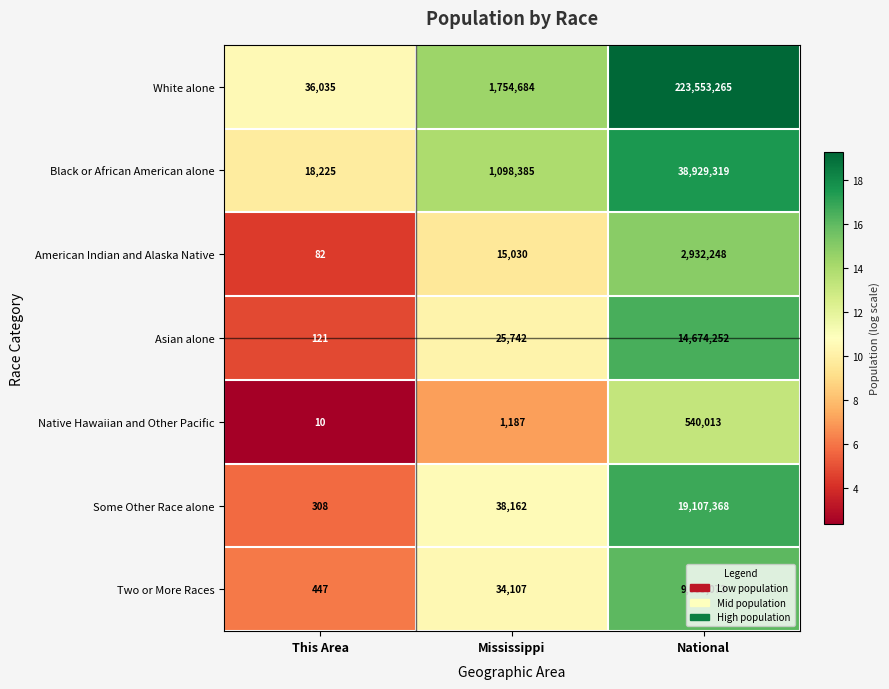

What is the sum of all Asian alone values?

14700115